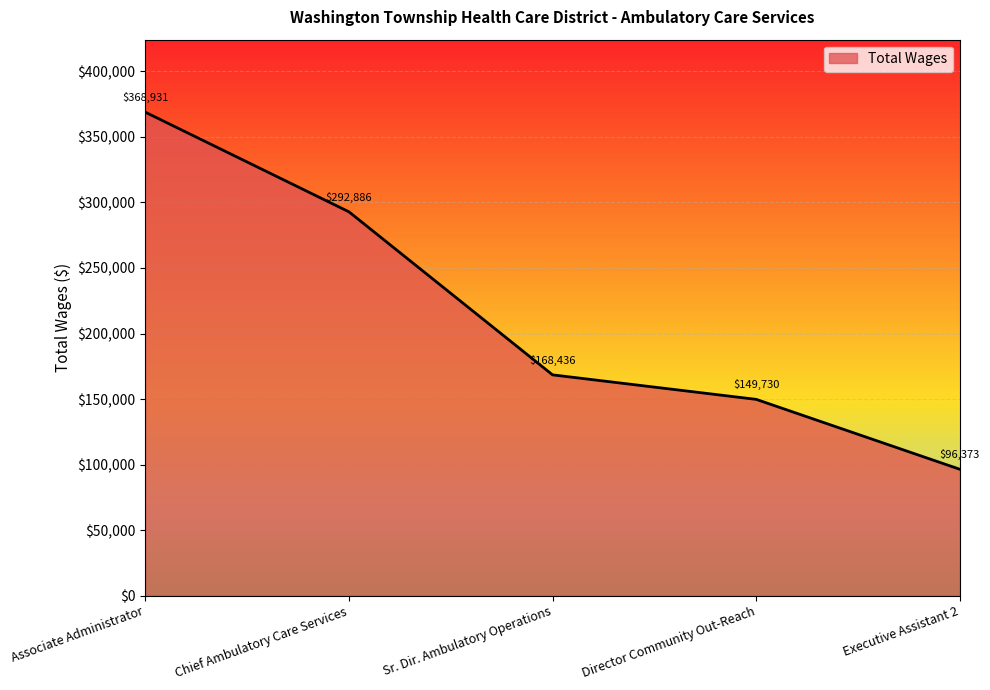

Which has a higher value, Chief Ambulatory Care Services or Sr. Dir. Ambulatory Operations?

Chief Ambulatory Care Services